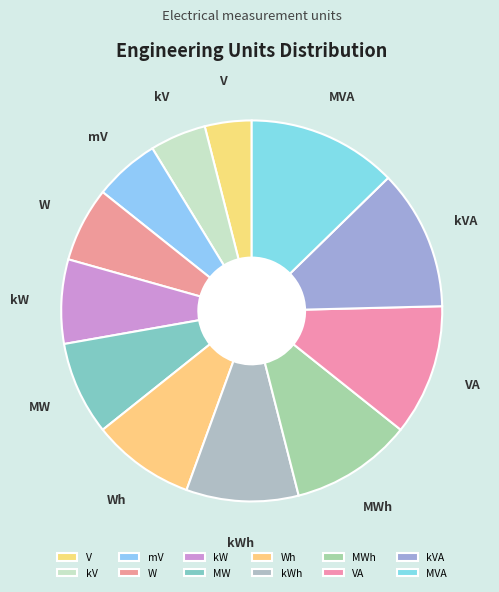

What is the smallest slice in the pie chart?

V